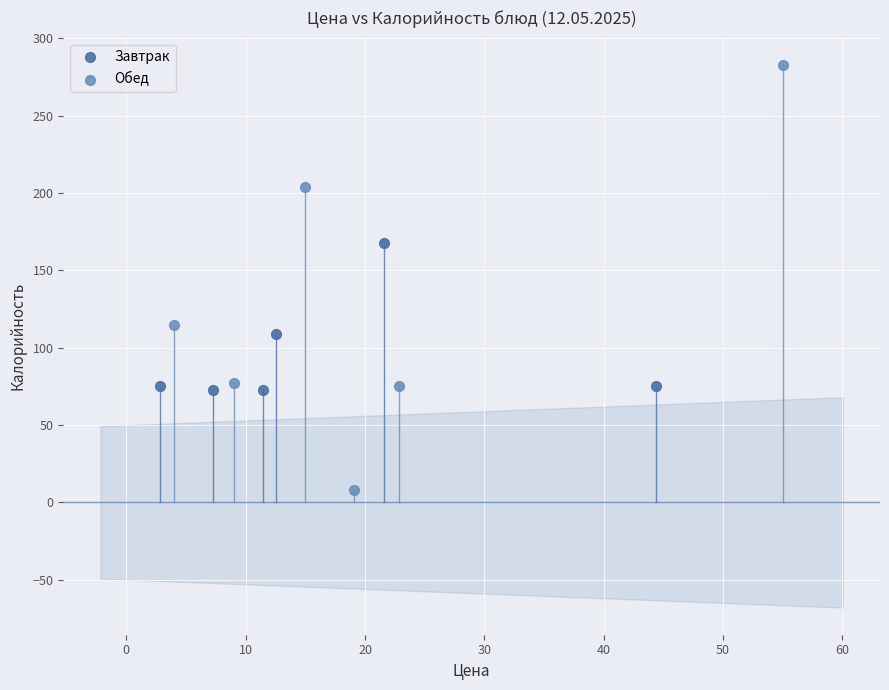

Which series contains the highest Y value?

Обед